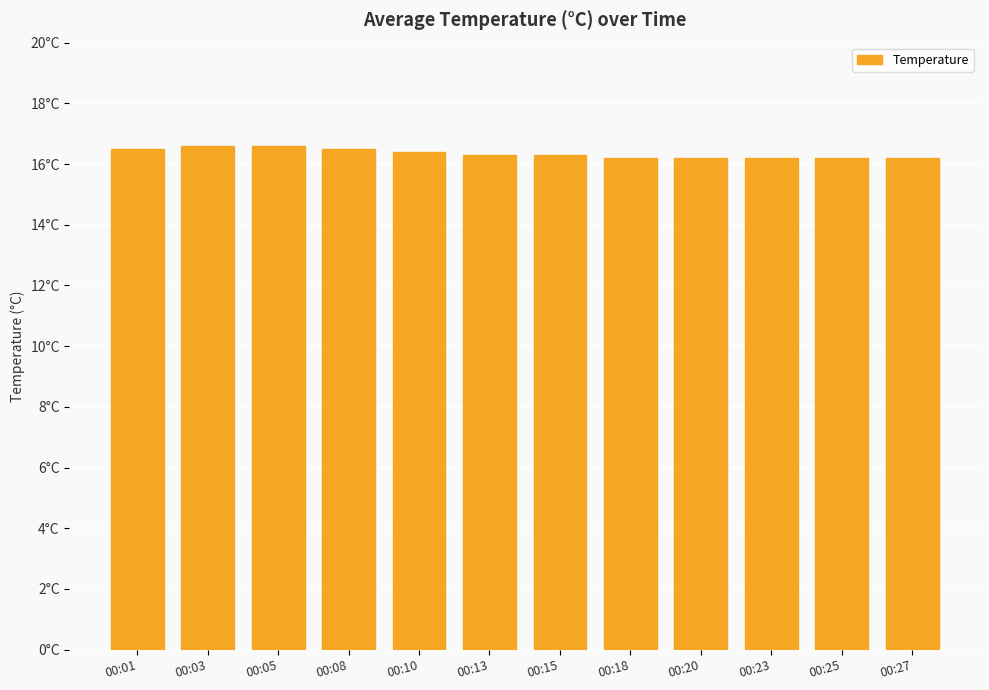

What is the ratio of the value at 00:10 to the value at 00:03?

1.0